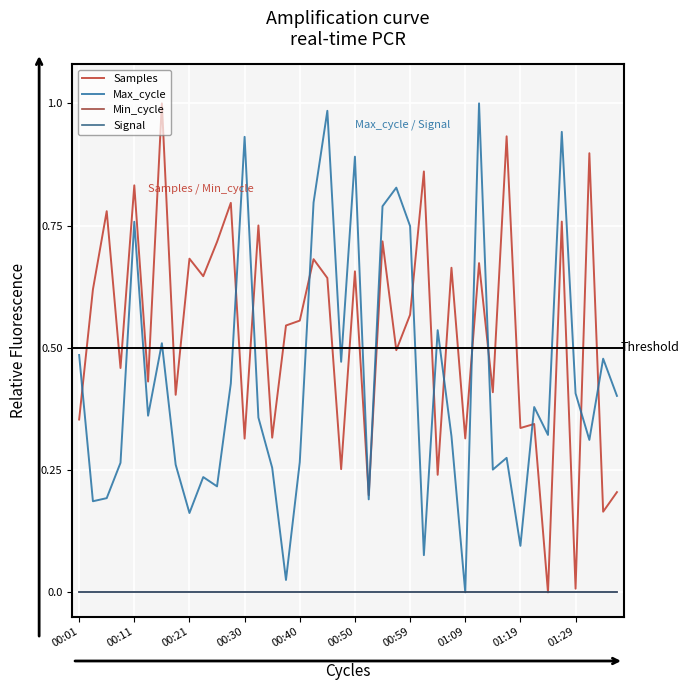

What are all the series names shown in the legend?

Samples, Max_cycle, Min_cycle, Signal